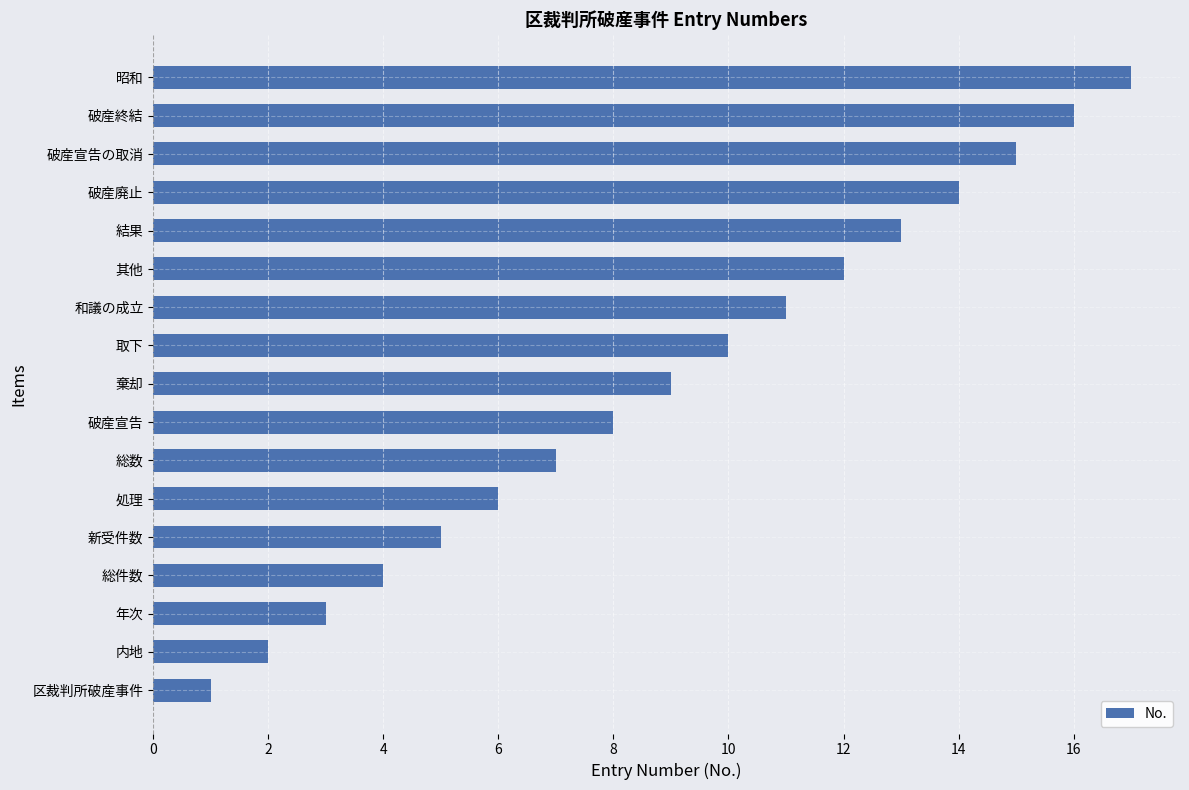

How many data points are less than 9?

8